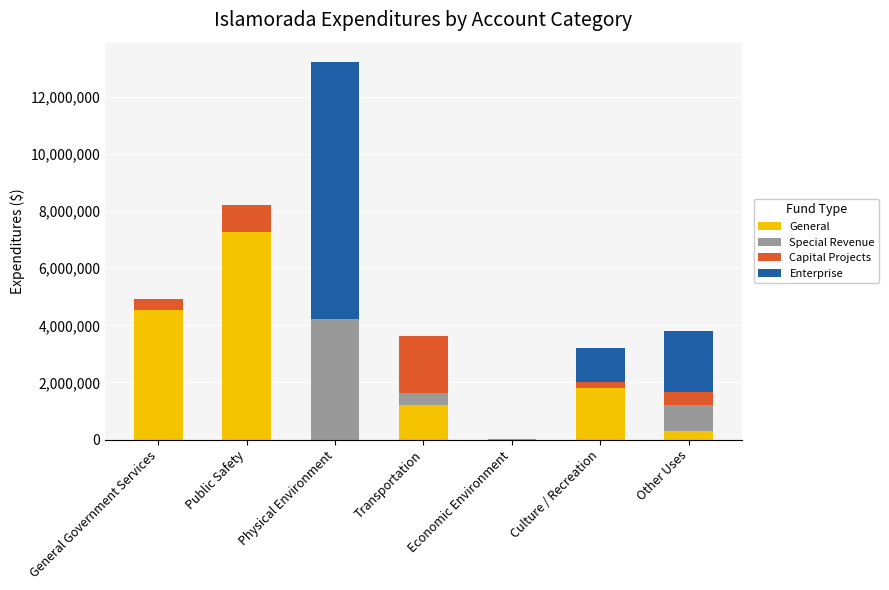

What is the sum of all General values?

15086697